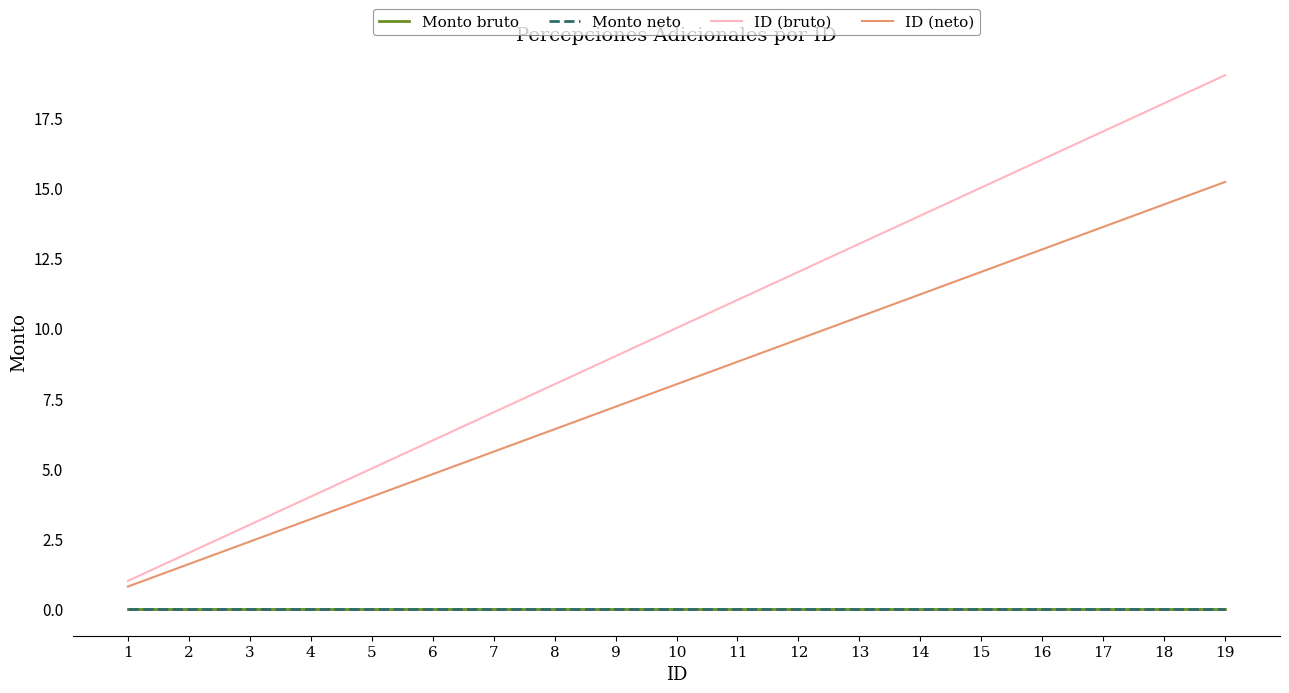

Does the chart display data point markers on the line(s)?

No